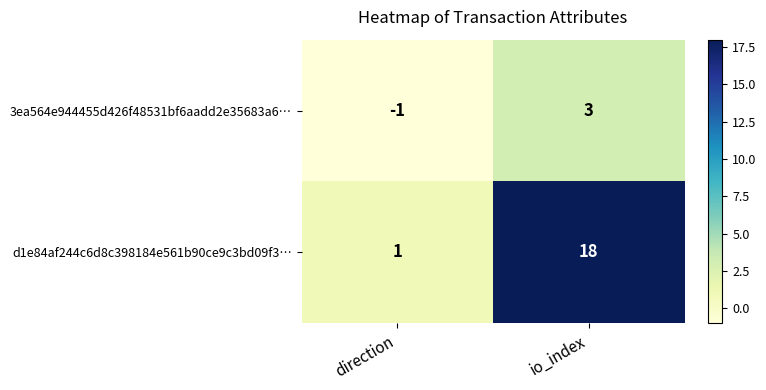

Rank the series at io_index from lowest to highest value.

3ea564e944455d426f48531bf6aadd2e35683a6…, d1e84af244c6d8c398184e561b90ce9c3bd09f3…